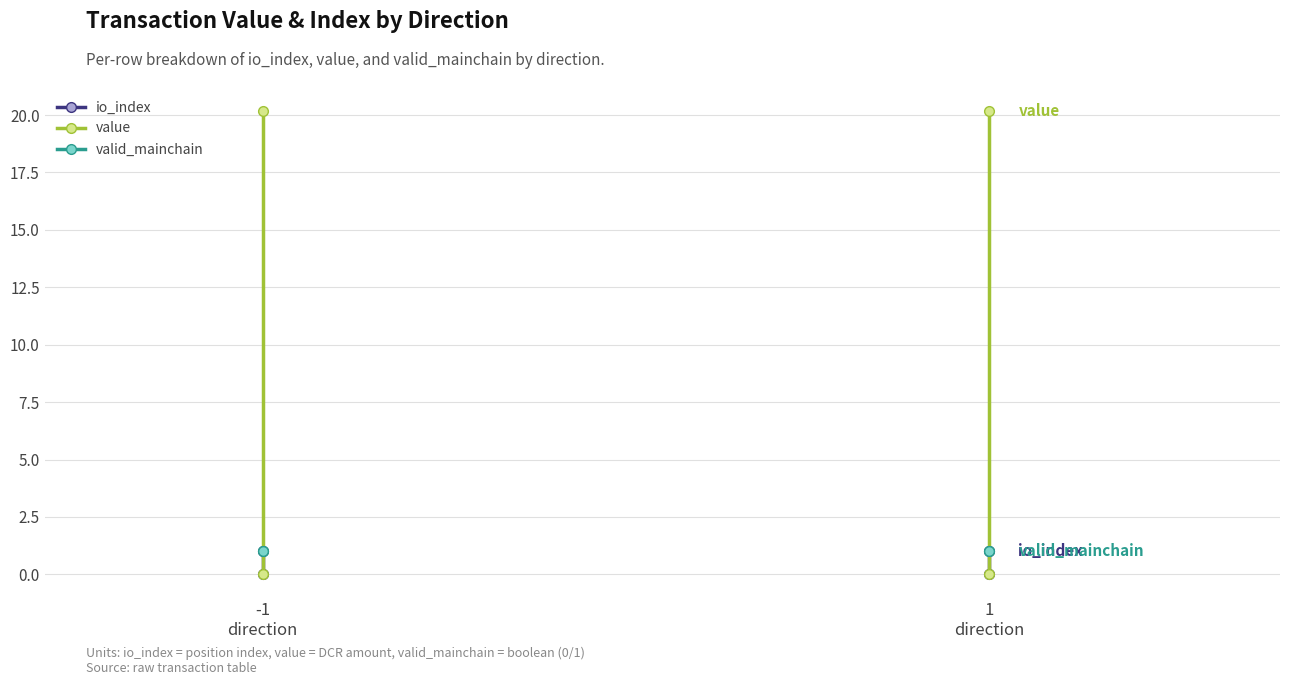

What are all the series names shown in the legend?

io_index, value, valid_mainchain